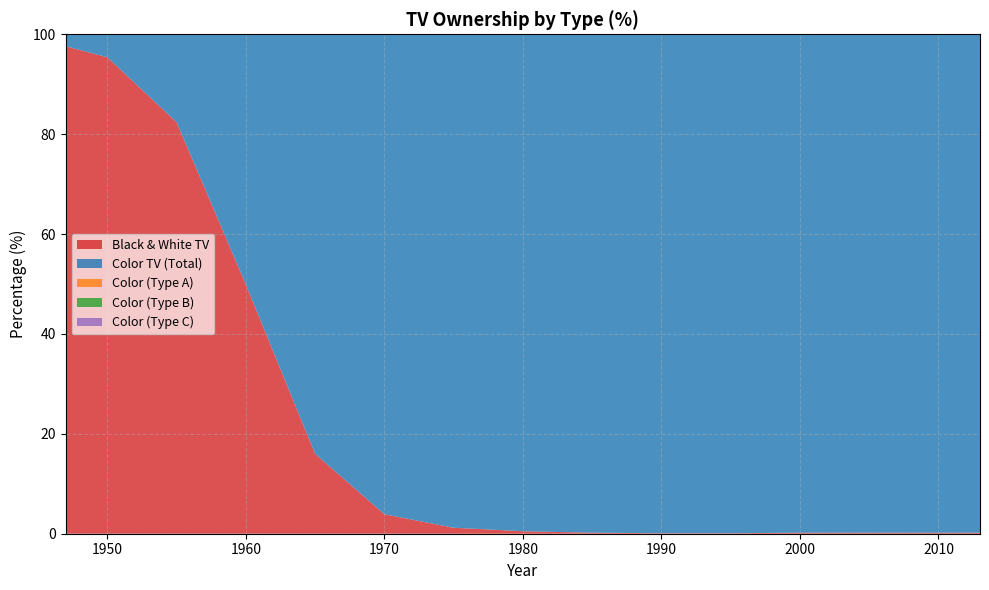

Reading left to right, what are all the values shown in this chart?

Black & White TV: 97.6	95.4	82.4	49.9	16.0	3.9	1.2	0.5	0.2	0.1	0.1	0.2	0.2	0.2	0.2	0.2	0.2	0.2	0.2	0.2	0.2	0.2
Color TV (Total): 2.4	4.6	17.6	50.1	84.0	96.1	98.8	99.5	99.8	99.9	99.9	99.8	99.8	99.8	99.8	99.8	99.8	99.8	99.8	99.8	99.8	99.8
Color (Type A): 0.0	2.9	10.8	24.1	36.8	43.3	47.4	51.7	55.5	55.8	54.5	53.7	51.4	50.9	50.8	51.1	51.6	51.8	52.0	52.7	53.3	53.3
Color (Type B): 0.0	1.1	4.5	17.5	34.3	42.1	44.2	44.0	42.4	43.0	44.4	45.2	47.4	47.9	48.0	47.7	47.2	47.1	47.0	46.3	45.8	45.8
Color (Type C): 0.0	0.5	2.4	8.5	12.9	10.6	7.2	3.8	2.0	1.0	0.9	1.0	1.0	1.0	1.0	0.9	0.9	0.9	0.9	0.8	0.8	0.8